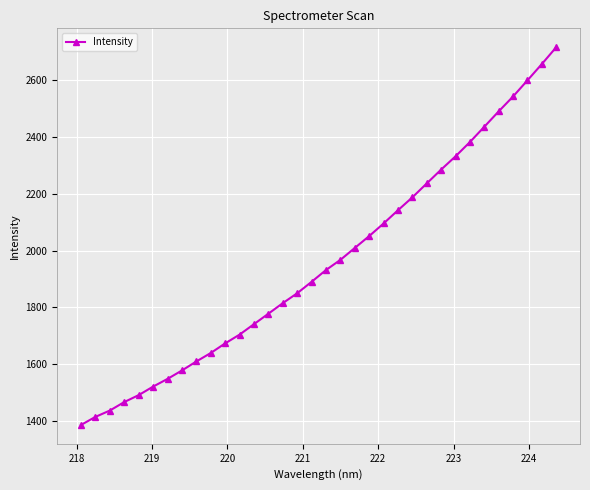

What is the difference between the second highest and second lowest values?

1241.4